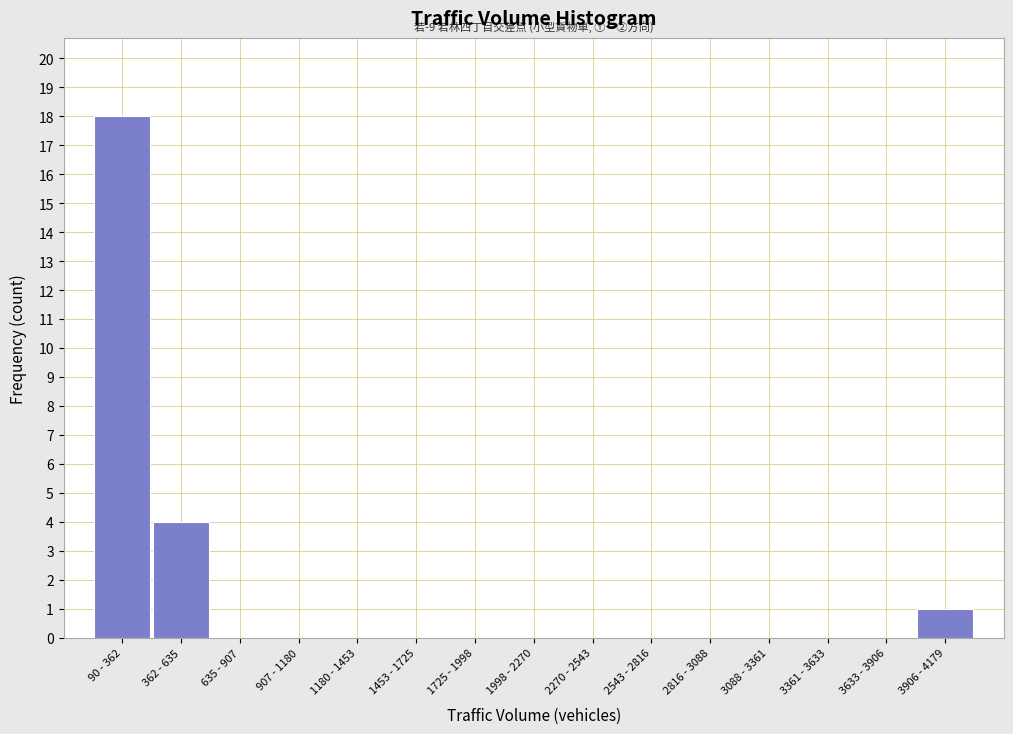

Reading left to right, list all the values displayed in this chart.

90 - 362=18	362 - 635=4	635 - 907=0	907 - 1180=0	1180 - 1453=0	1453 - 1725=0	1725 - 1998=0	1998 - 2270=0	2270 - 2543=0	2543 - 2816=0	2816 - 3088=0	3088 - 3361=0	3361 - 3633=0	3633 - 3906=0	3906 - 4179=1